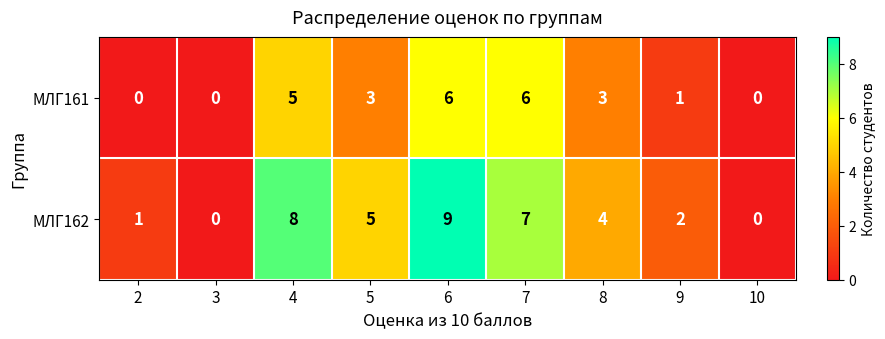

Rank the series by their maximum value, from highest to lowest.

МЛГ162, МЛГ161